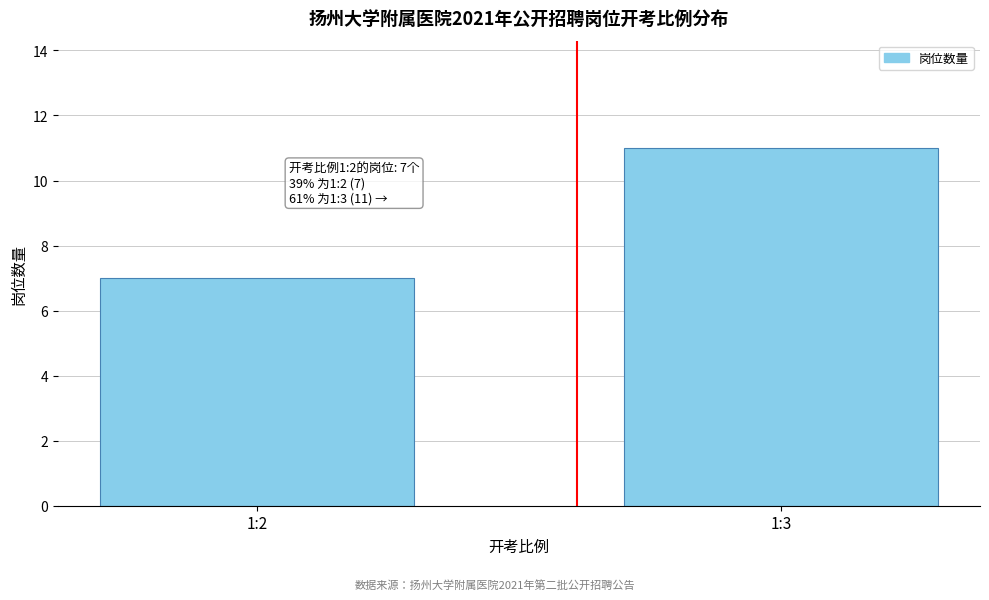

Reading left to right, list all the values displayed in this chart.

1:2=7	1:3=11